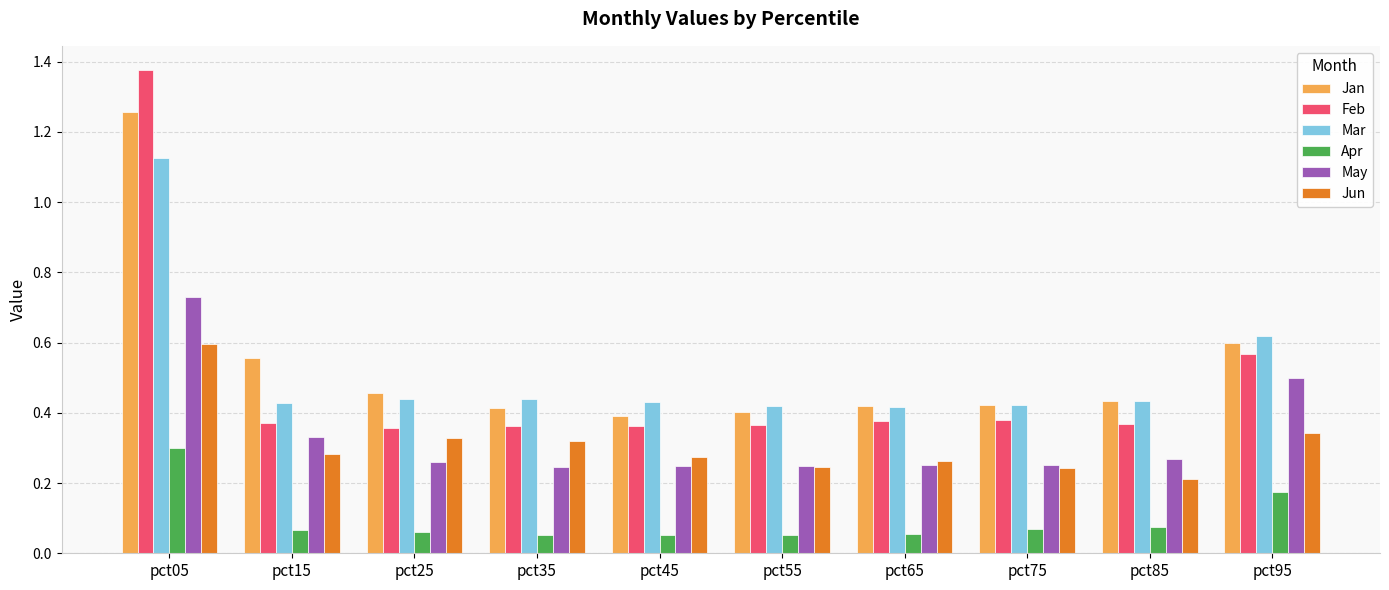

At which label does Jun reach its peak?

pct05